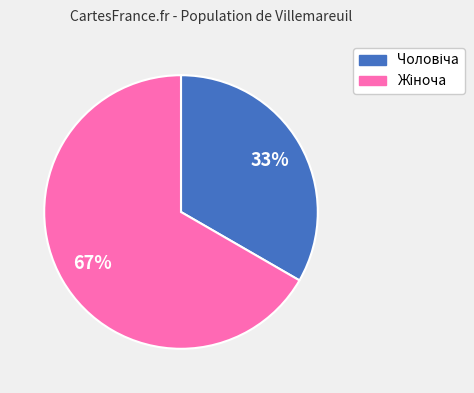

Is there a majority slice in this chart?

Yes